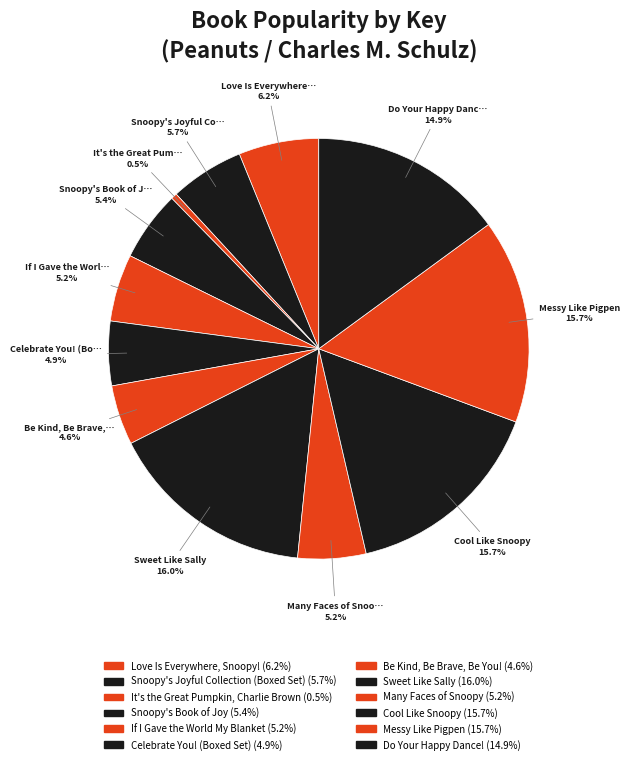

How many slices are in this pie chart?

12